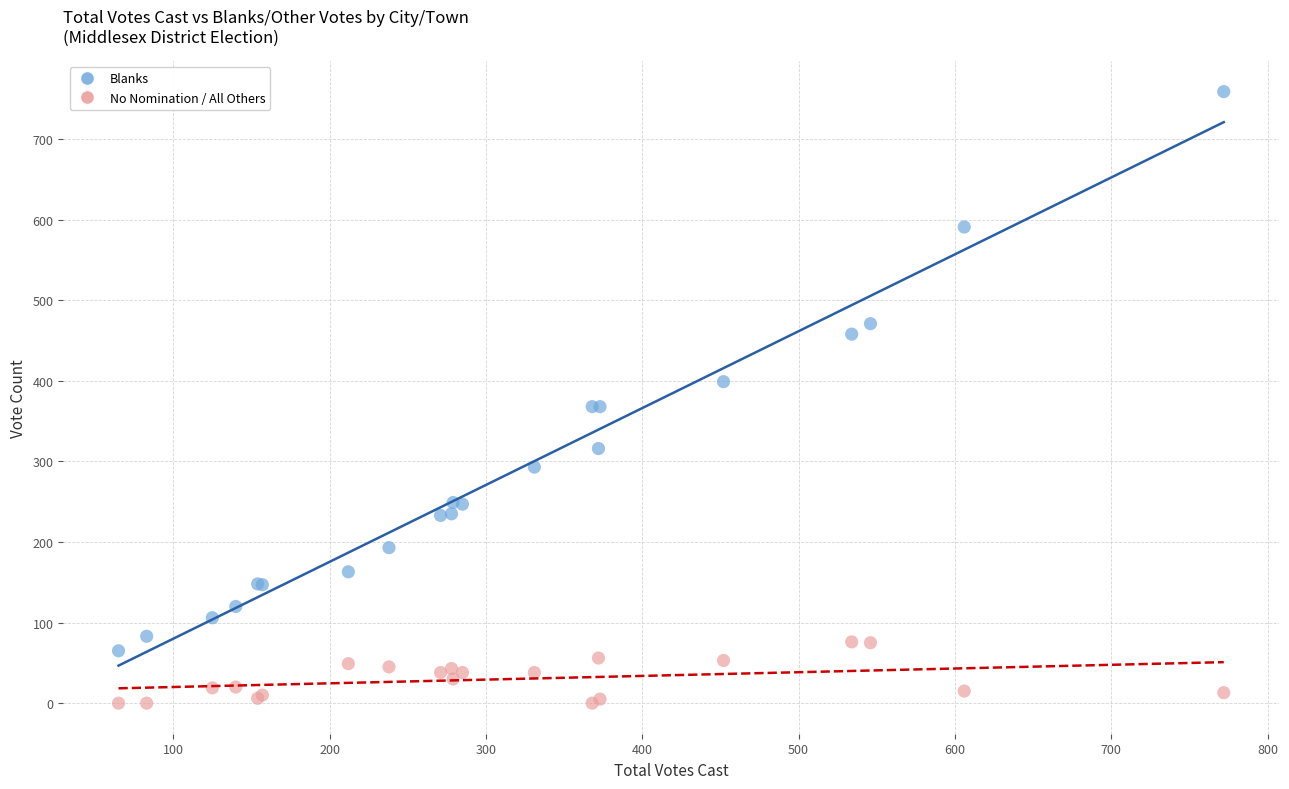

What are all the series names shown in the legend?

Blanks, No Nomination / All Others